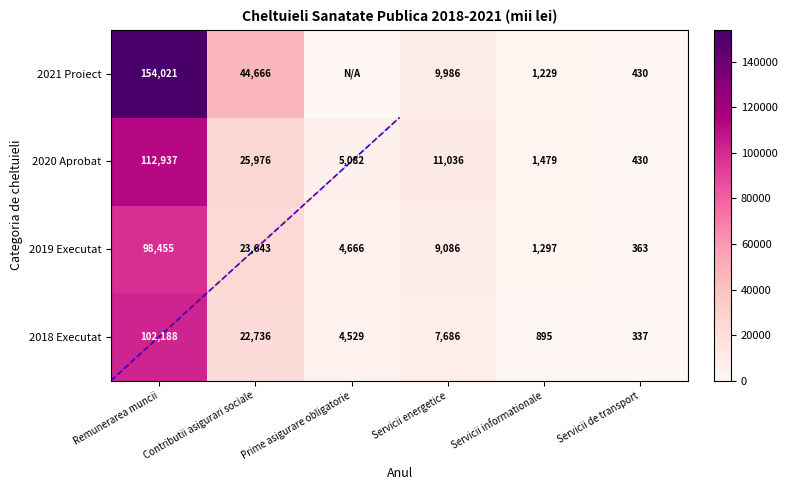

The 2021 Proiect series shows 2768.1 at Servicii energetice. True or false?

False